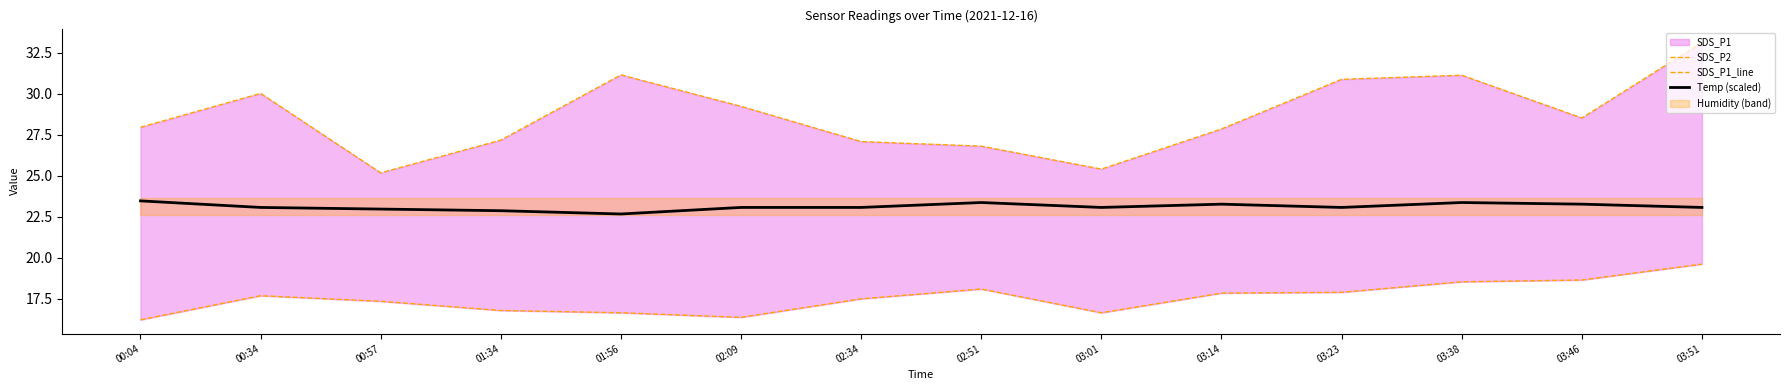

True or false: Temp (scaled) and SDS_P1_line cross at least once.

False